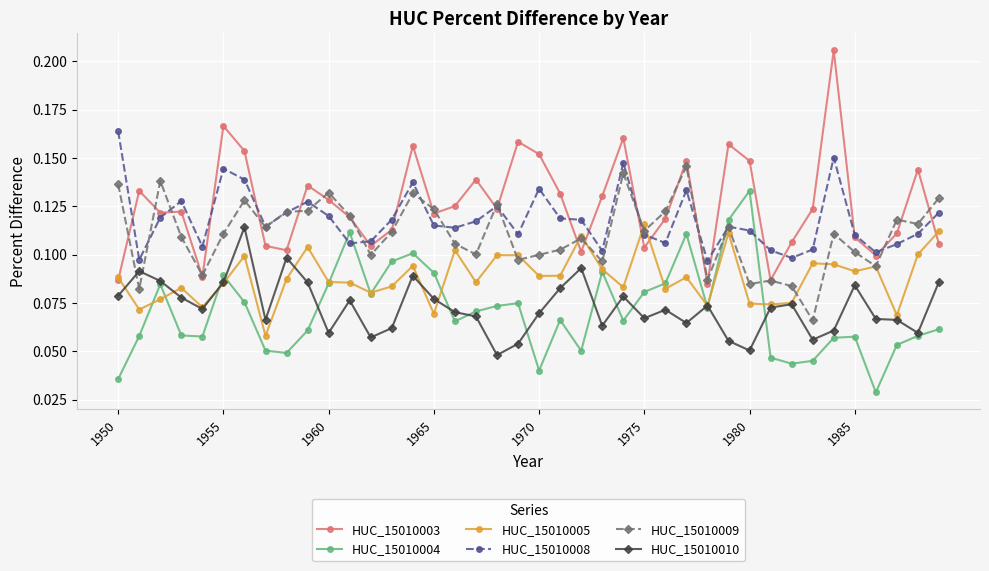

Which series has the widest spread of values?

HUC_15010003